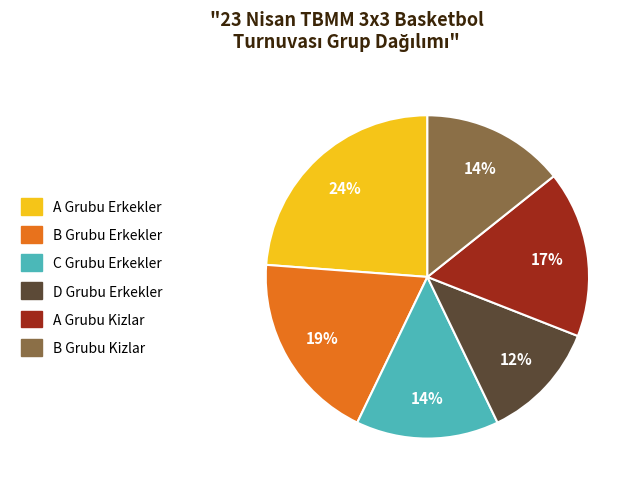

Does D Grubu Erkekler represent more than half of the total?

No